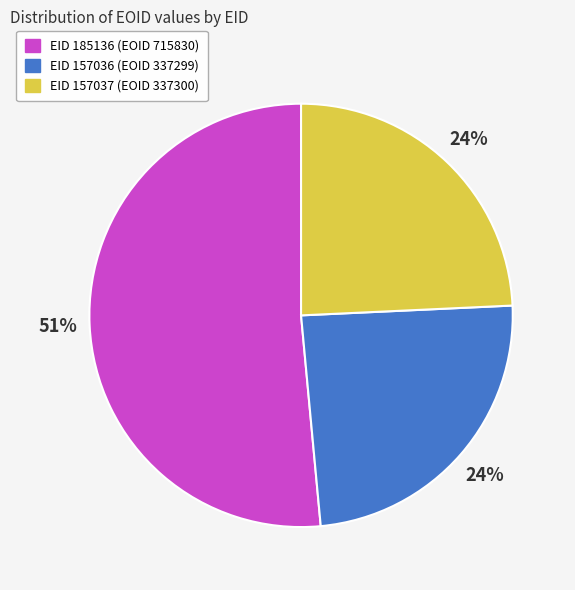

To the nearest percent, what is the difference between the EID 157037 (EOID 337300) and EID 185136 (EOID 715830) slice percentages?

27%